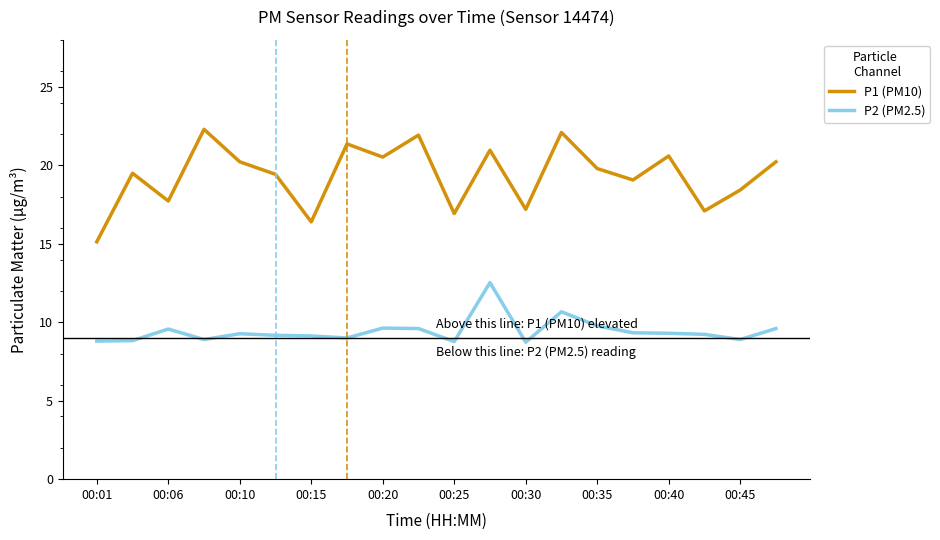

How many lines are shown in the chart?

2